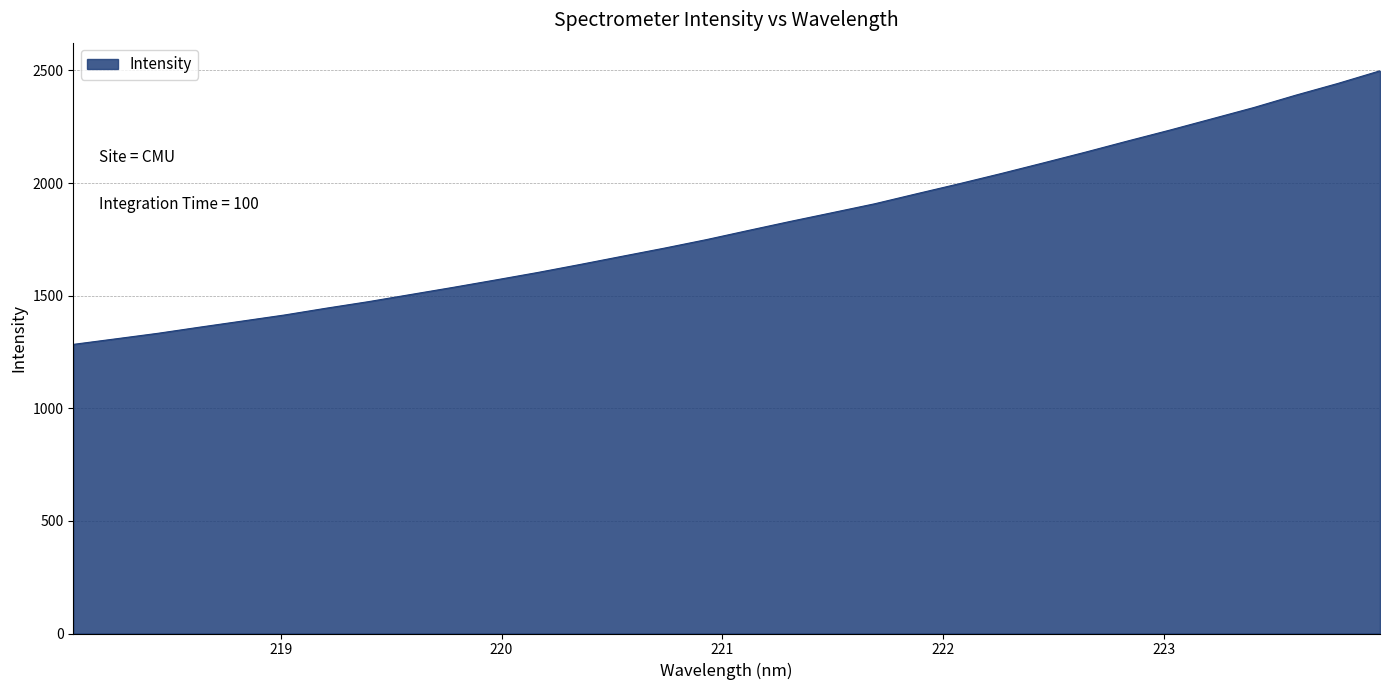

What is the difference between the maximum and minimum values?

1214.7